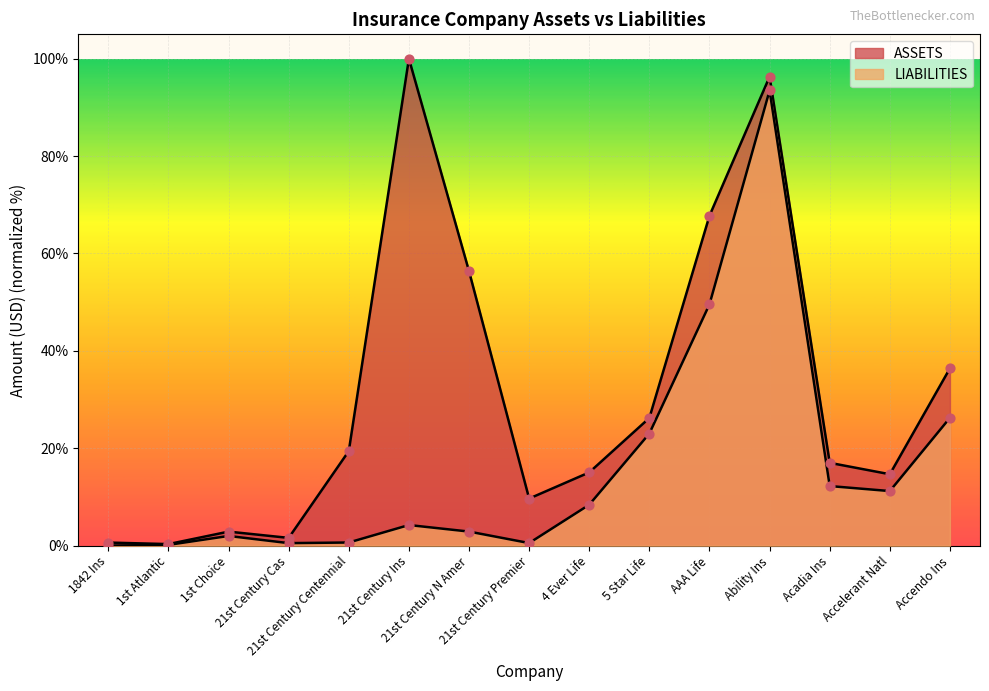

Which series has the largest total across all categories?

ASSETS